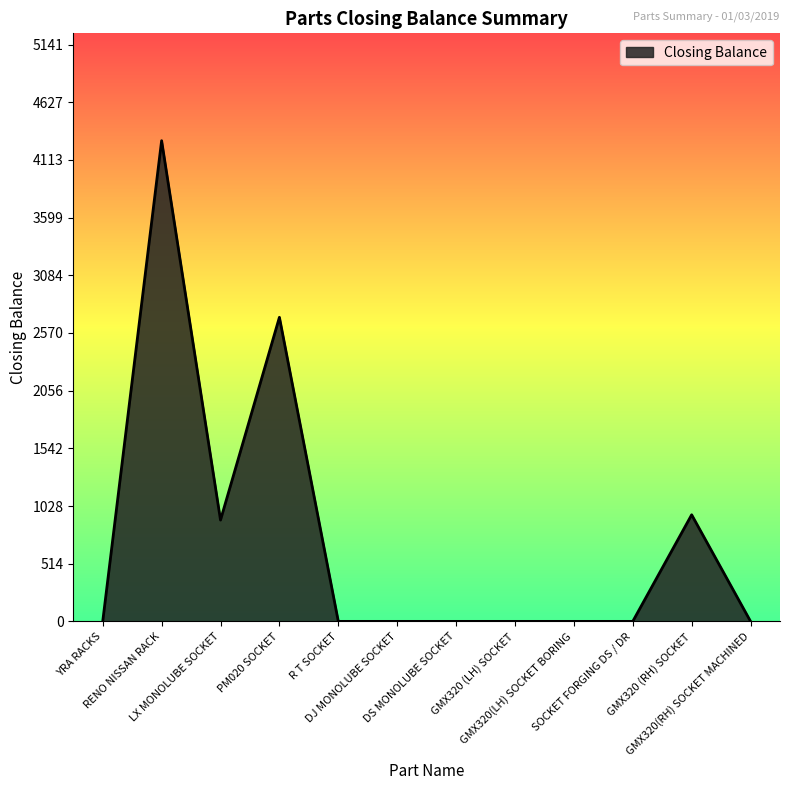

Reading left to right, extract all data points from this chart.

0	4284	903	2710	0	0	0	0	0	0	950	0